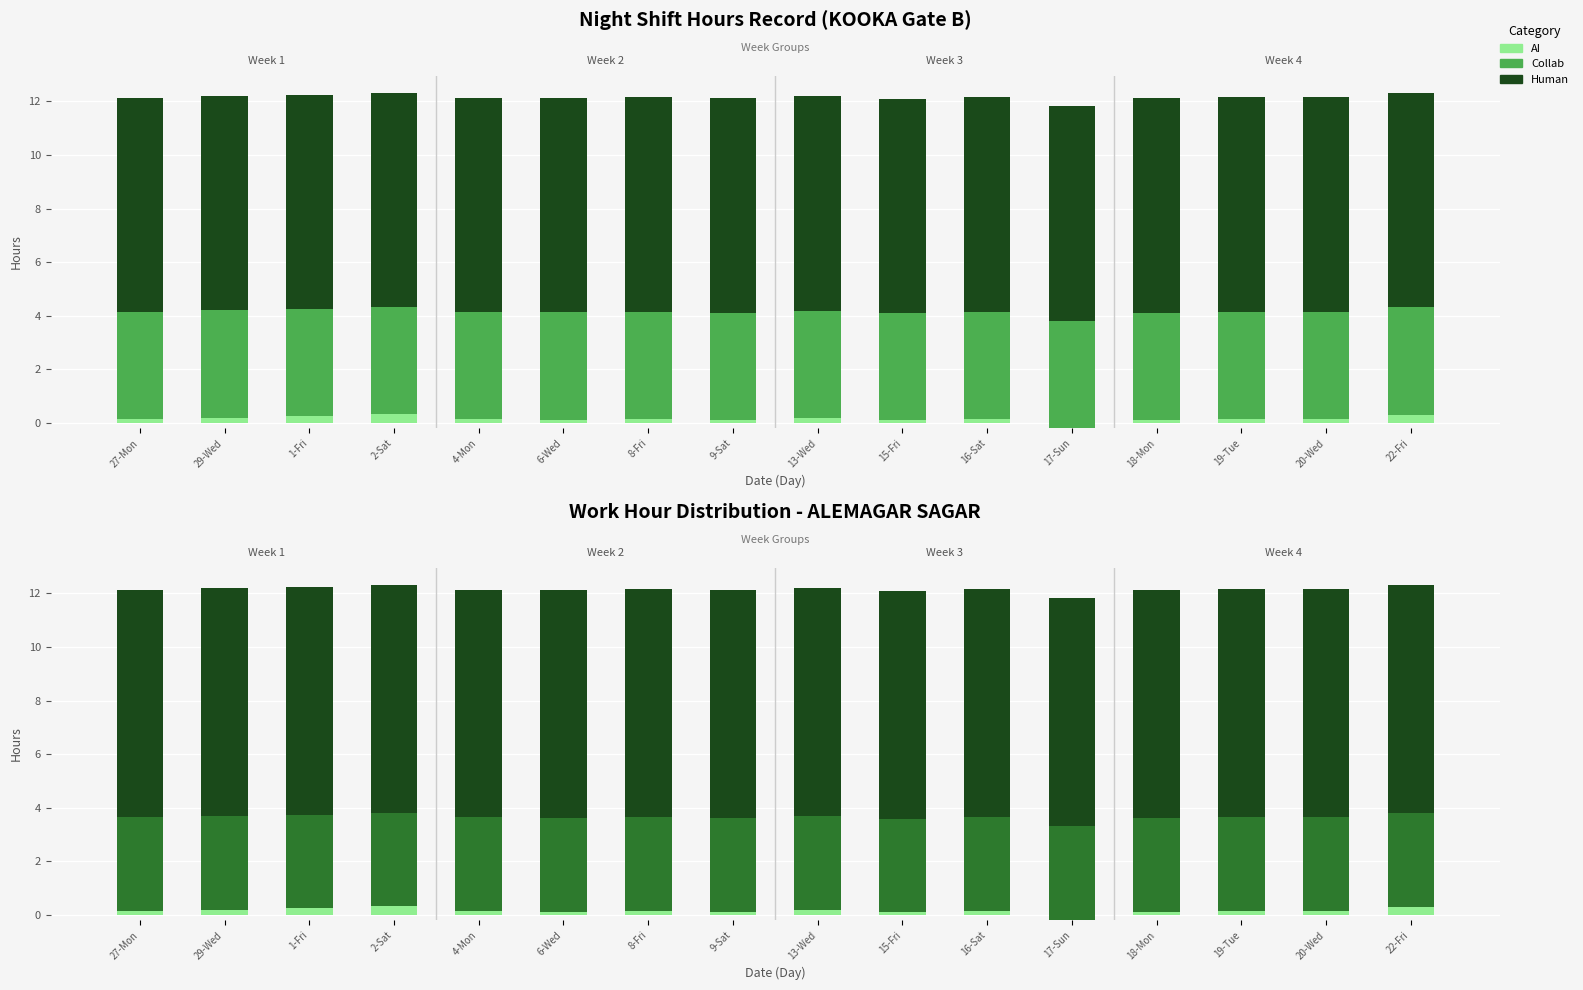

What is the sum of all Human (Core) values?

128.0